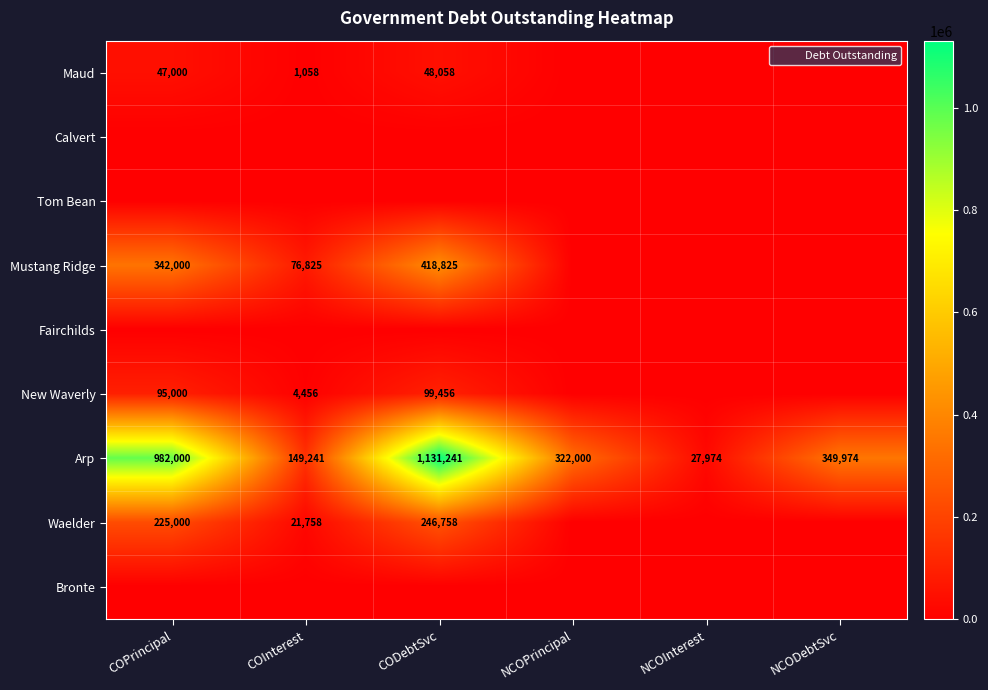

The value of Waelder at CODebtSvc is 74531. True or false?

False